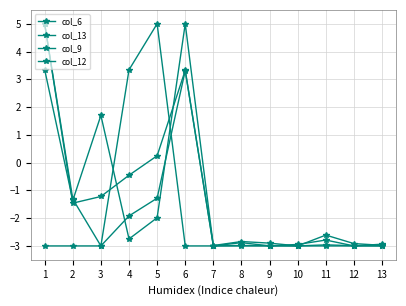

How many data points does each series have?

13